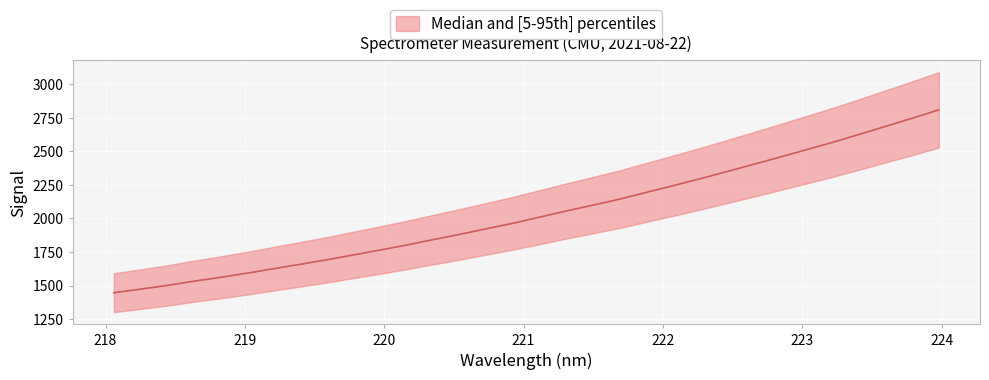

Rank the categories by value from lowest to highest.

218.0596, 218.2508, 218.442, 218.6332, 218.8244, 219.0156, 219.2067, 219.3979, 219.589, 219.7801, 219.9712, 220.1623, 220.3533, 220.5444, 220.7354, 220.9264, 221.1174, 221.3083, 221.4993, 221.6902, 221.8812, 222.0721, 222.263, 222.4538, 222.6447, 222.8355, 223.0264, 223.2172, 223.408, 223.5987, 223.7895, 223.9802